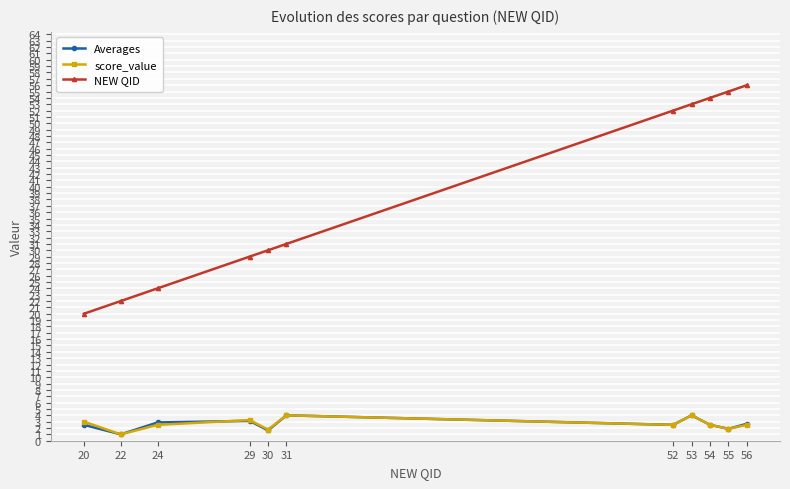

True or false: Averages and NEW QID intersect in this chart.

False